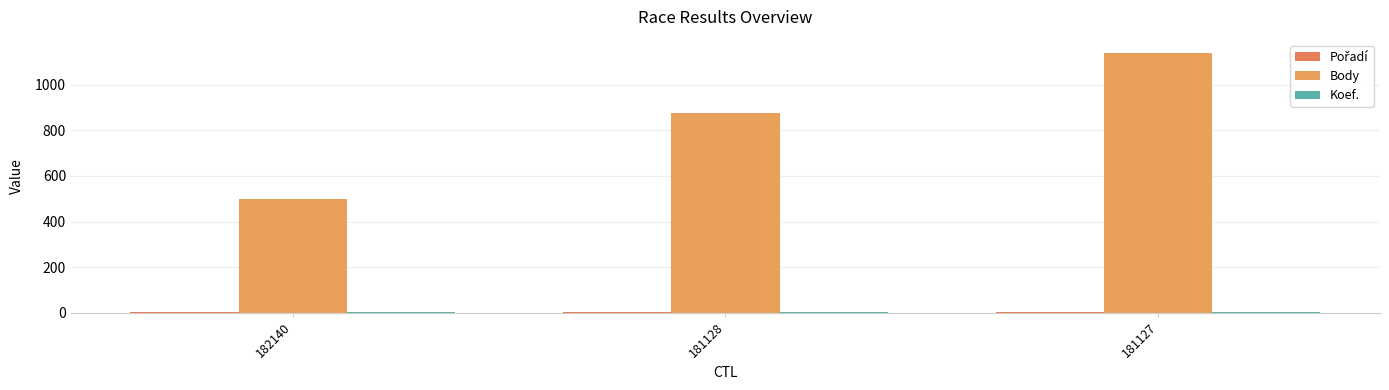

How many groups of bars are there?

3